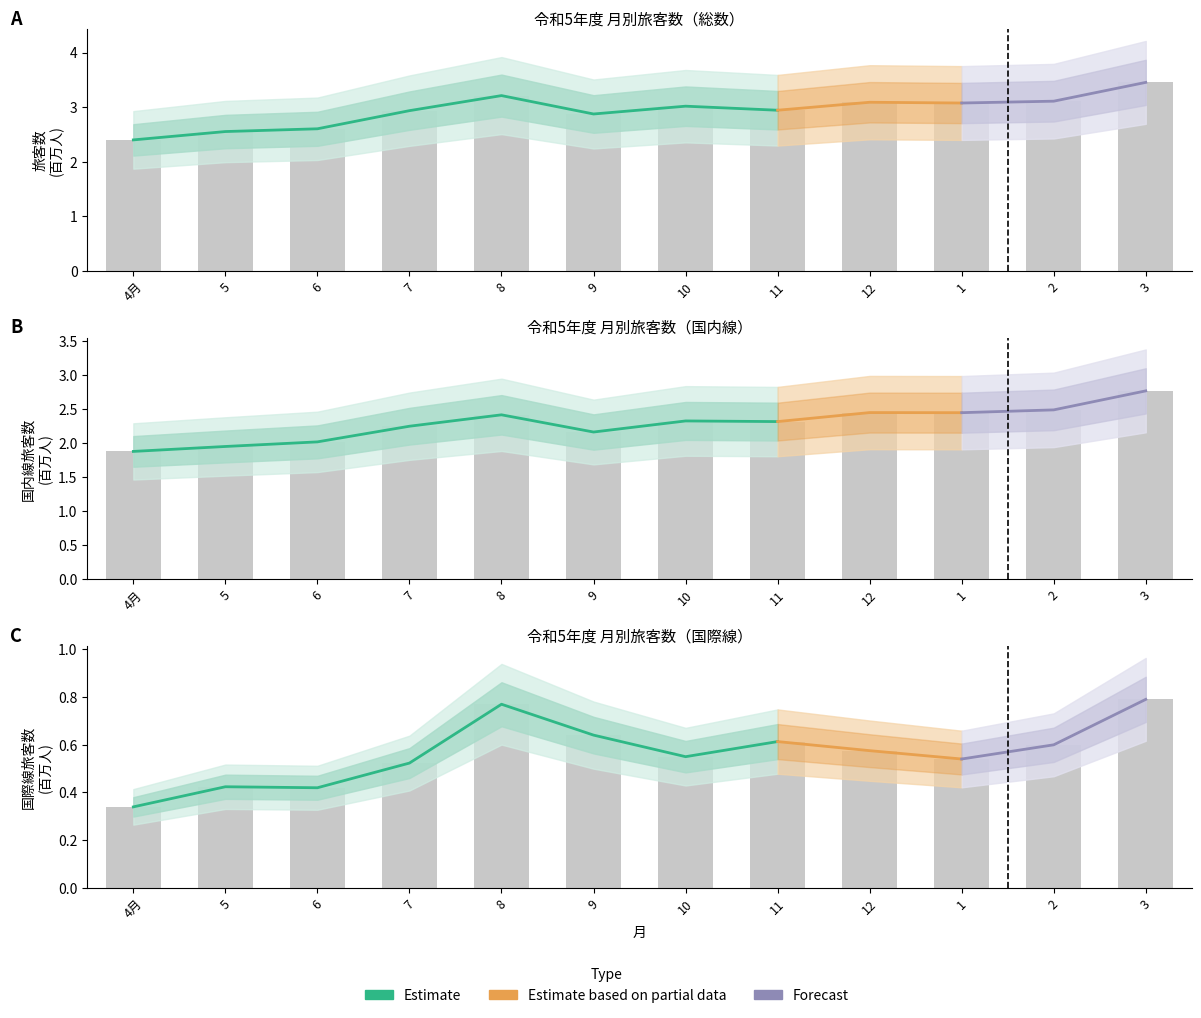

What is the label of the 7th bar from the left?

10